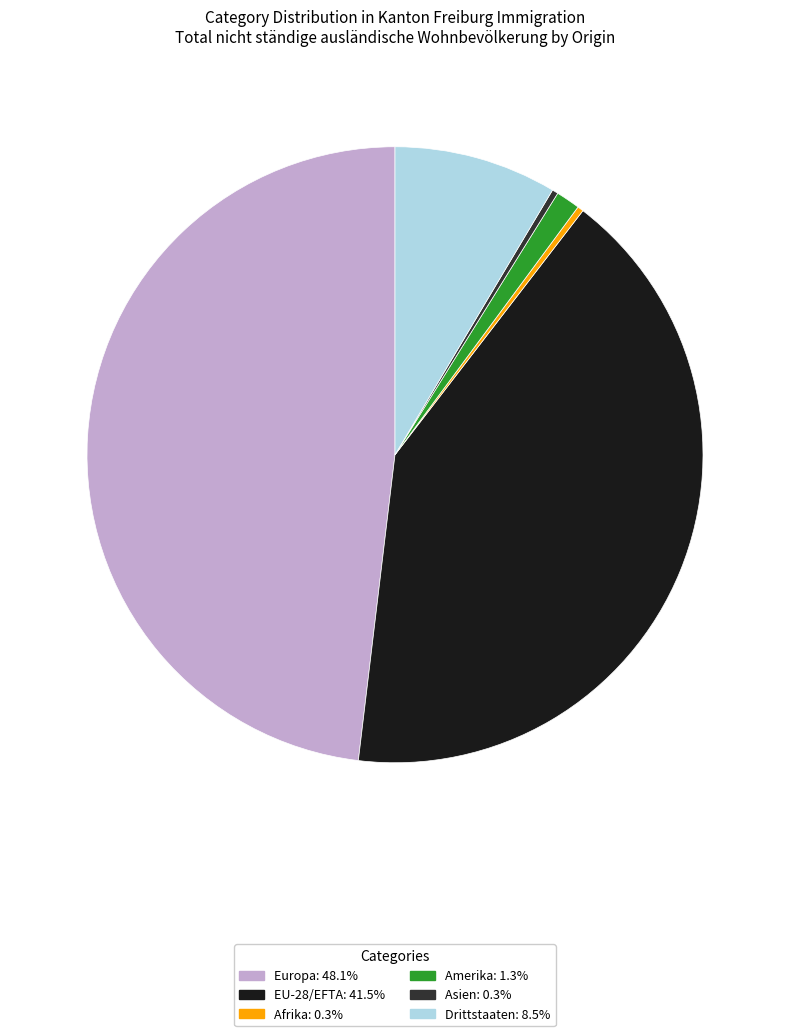

What is the ratio of the value at Europa: 48.1% to the value at EU-28/EFTA: 41.5%?

1.2